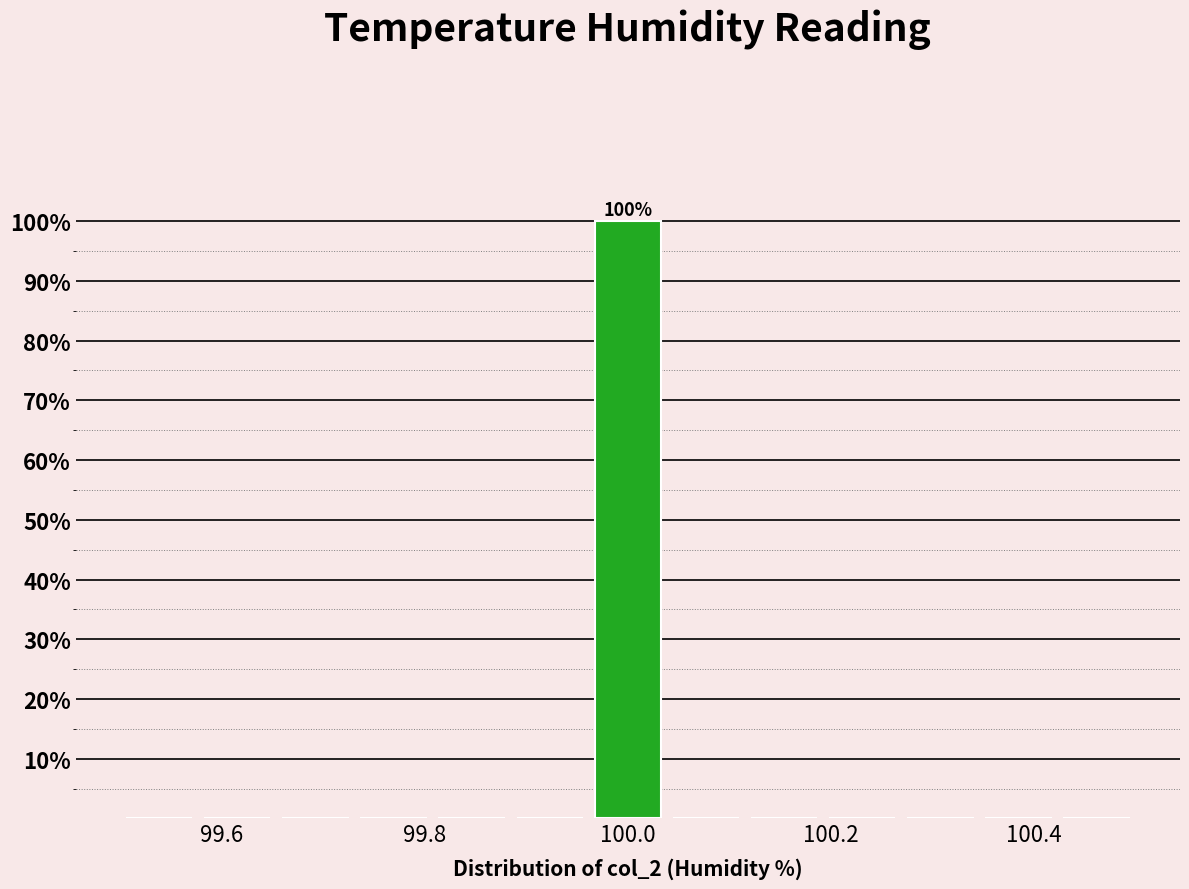

Around what value on the x-axis is the tallest bar? Give the approximate position of its centre, as read against the axis.

100.00